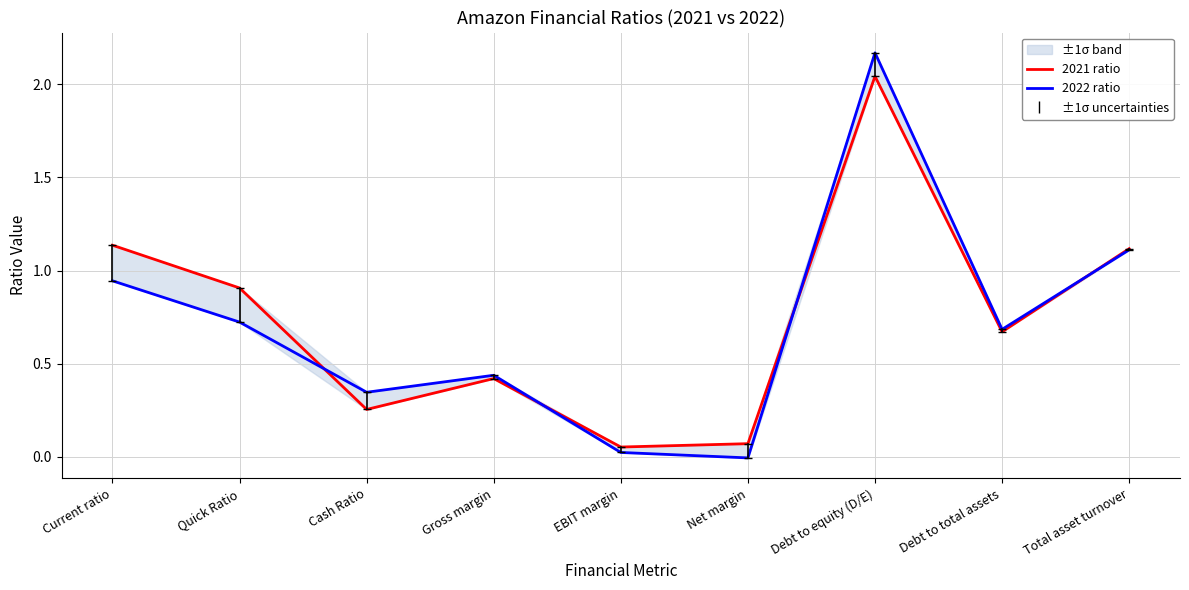

Reading left to right, transcribe all the data shown in this chart.

2021 ratio: Current ratio=1.1	Quick Ratio=0.9	Cash Ratio=0.3	Gross margin=0.4	EBIT margin=0.1	Net margin=0.1	Debt to equity (D/E)=2.0	Debt to total assets=0.7	Total asset turnover=1.1
2022 ratio: Current ratio=0.9	Quick Ratio=0.7	Cash Ratio=0.3	Gross margin=0.4	EBIT margin=0.0	Net margin=-0.0	Debt to equity (D/E)=2.2	Debt to total assets=0.7	Total asset turnover=1.1